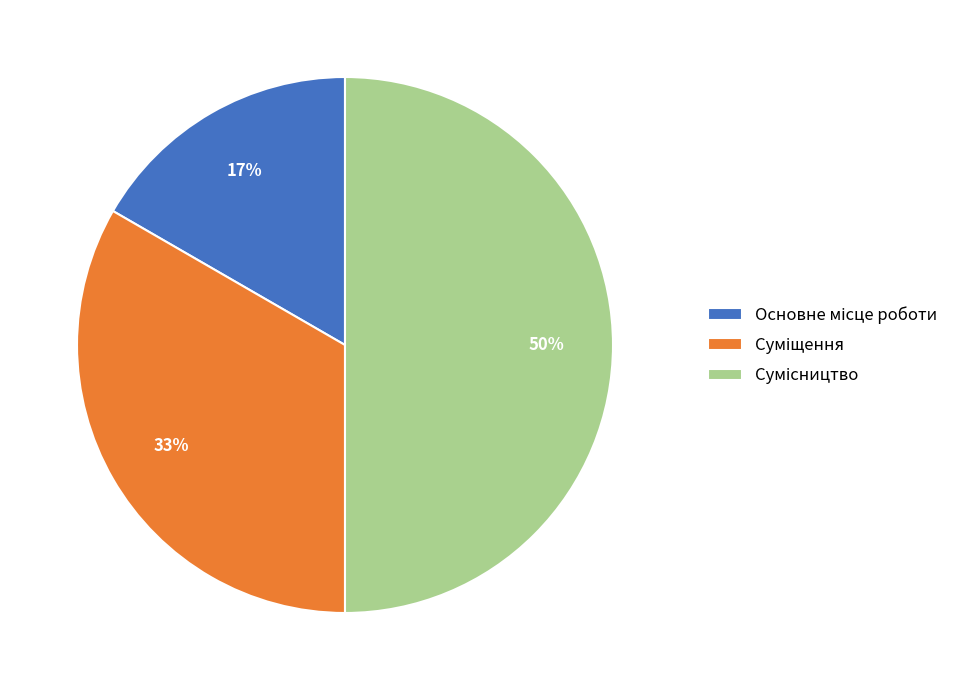

To the nearest percent, what is the difference between the largest and smallest slice percentages?

33%